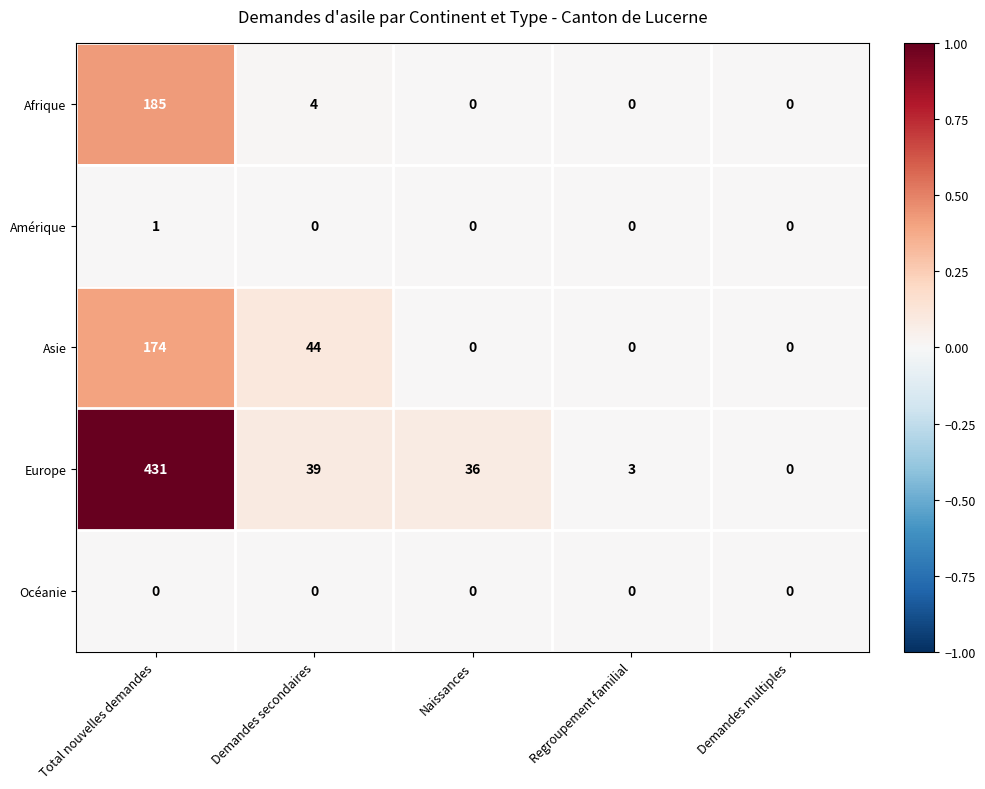

Rank the categories by Europe value from lowest to highest.

Demandes multiples, Regroupement familial, Naissances, Demandes secondaires, Total nouvelles demandes